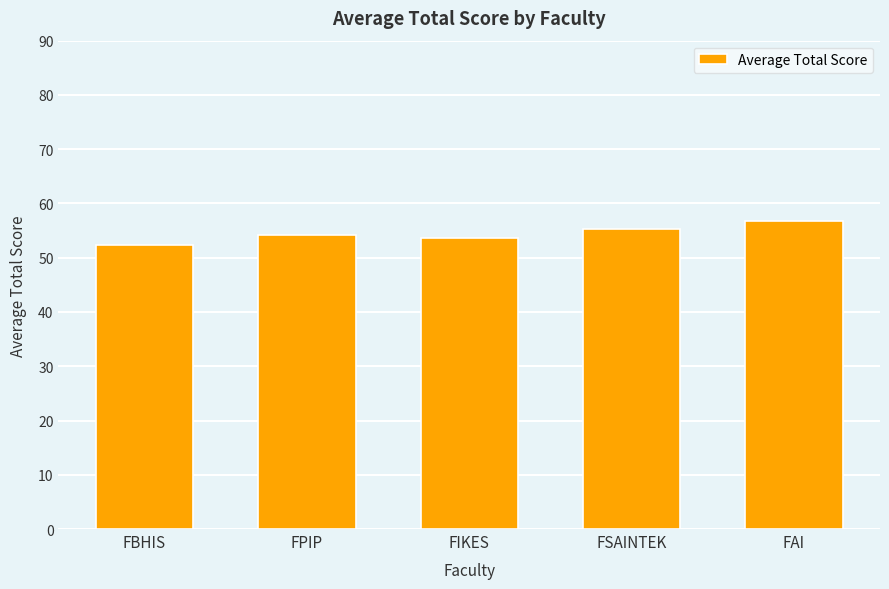

What is the difference between the second highest and second lowest values?

1.5